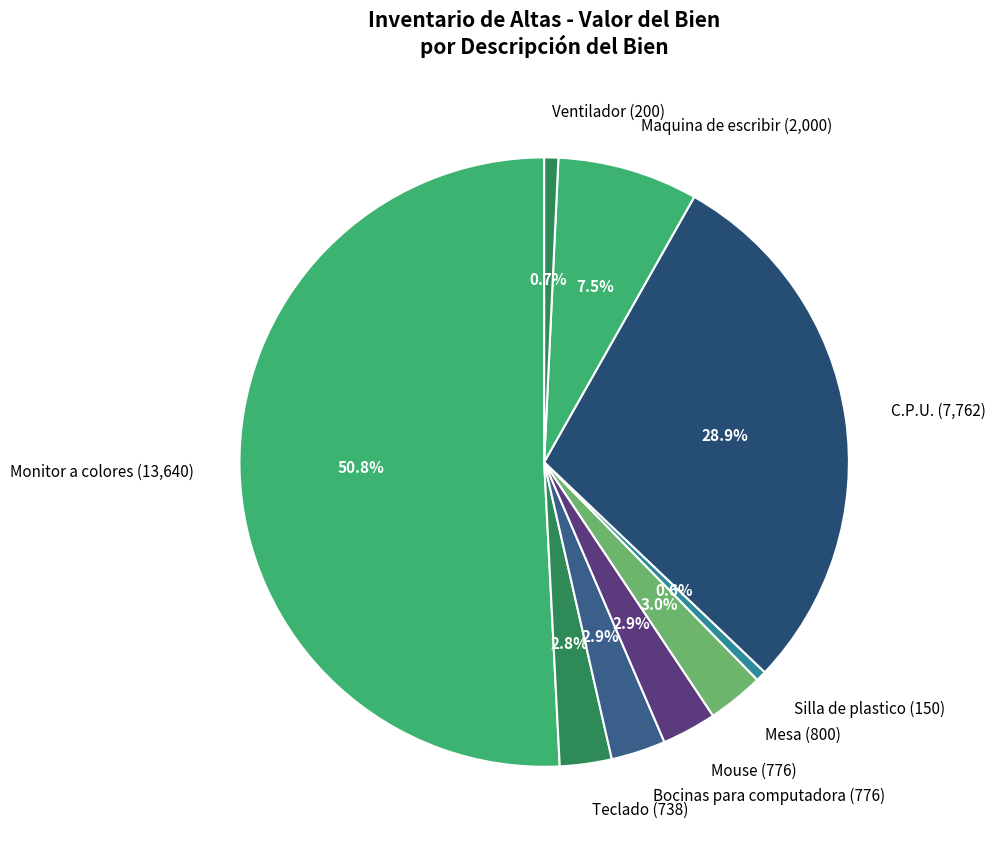

To the nearest percent, what is the difference between the largest and smallest slice percentages?

50%